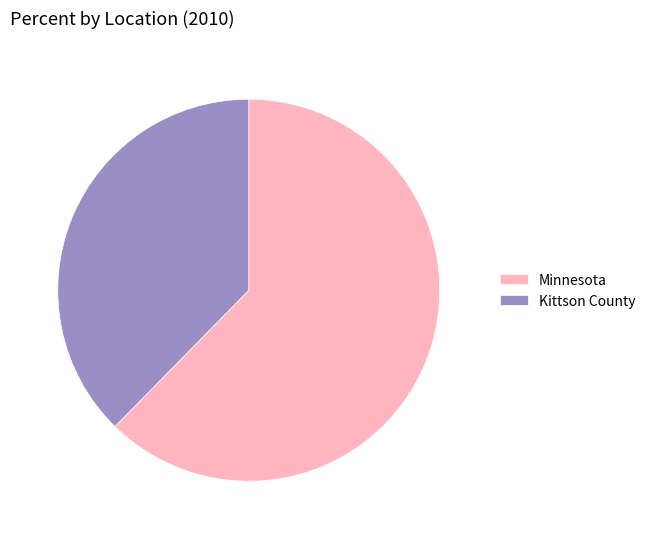

How many segments does this pie chart have?

2